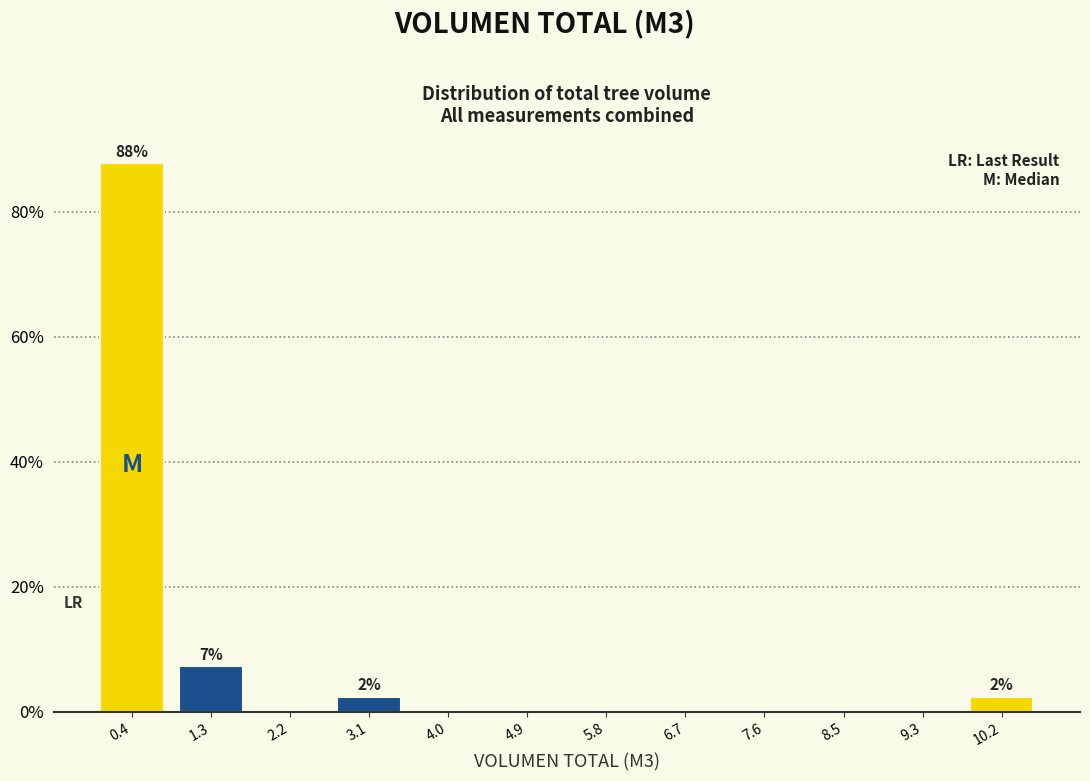

Which range on the x-axis has the tallest bar?

0.0 to 0.9